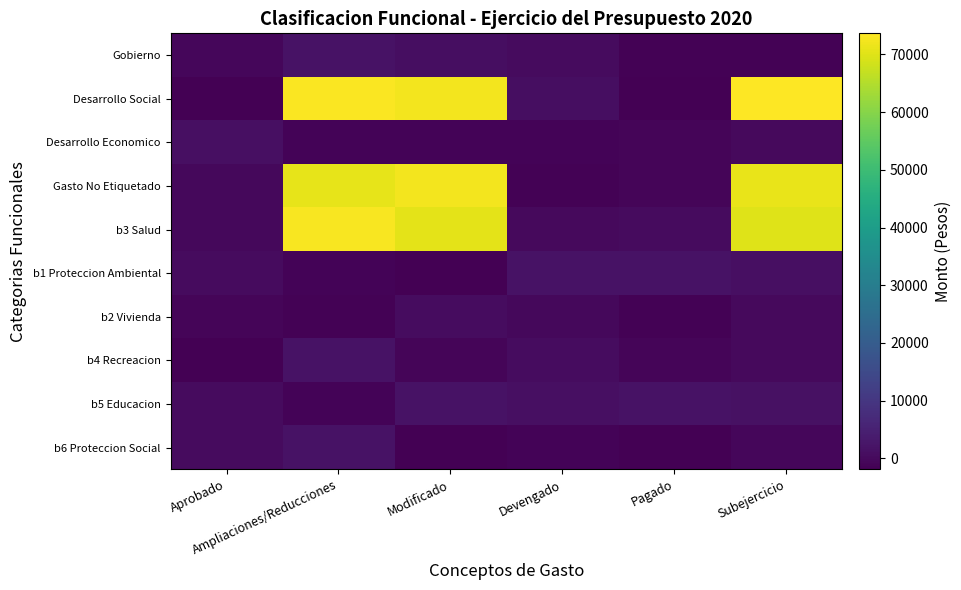

What is the difference between the highest and lowest values at Subejercicio?

75037.7